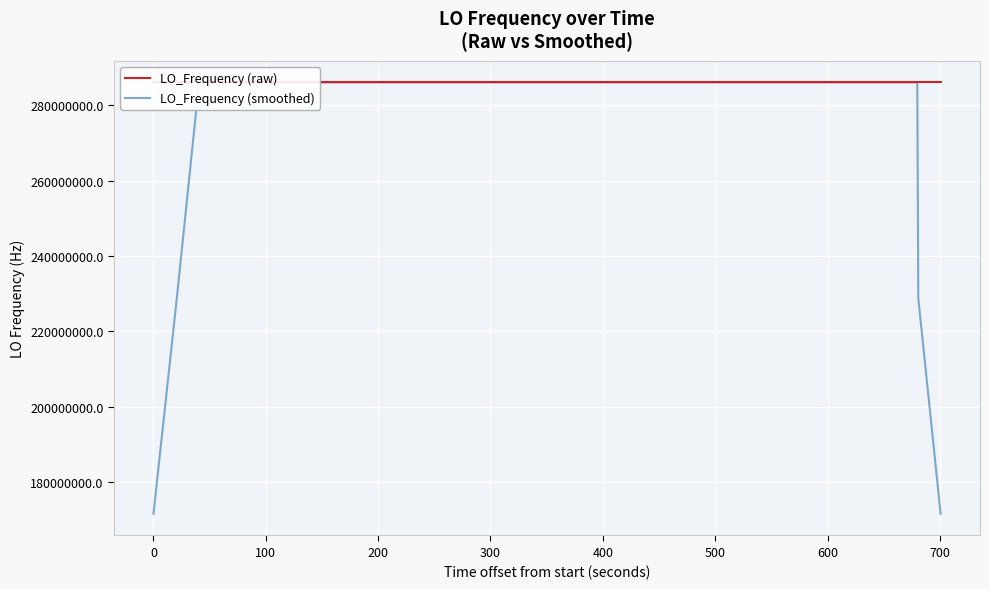

In LO_Frequency (smoothed), how many points are higher than both neighbors (excluding endpoints)?

3